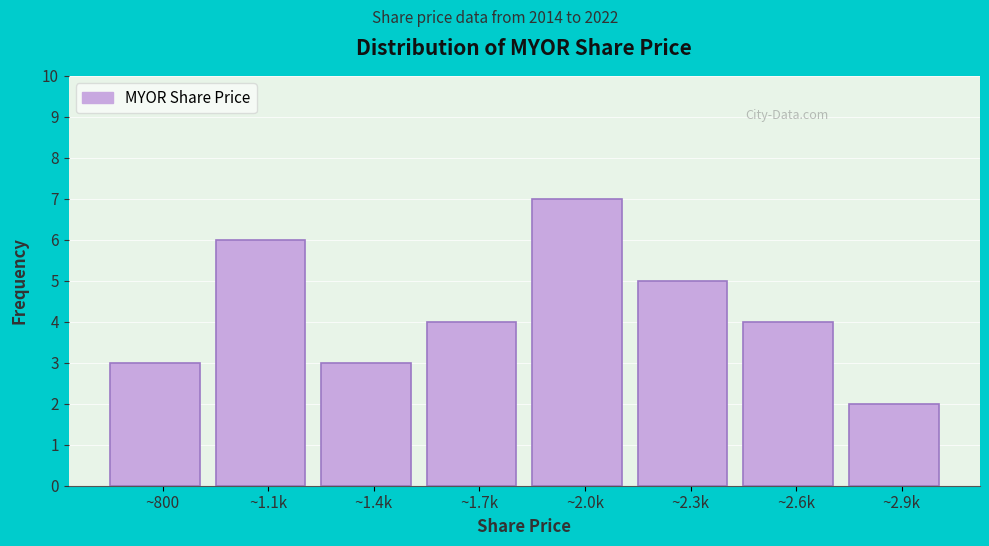

Reading right to left, list all the values displayed in this chart.

2	4	5	7	4	3	6	3